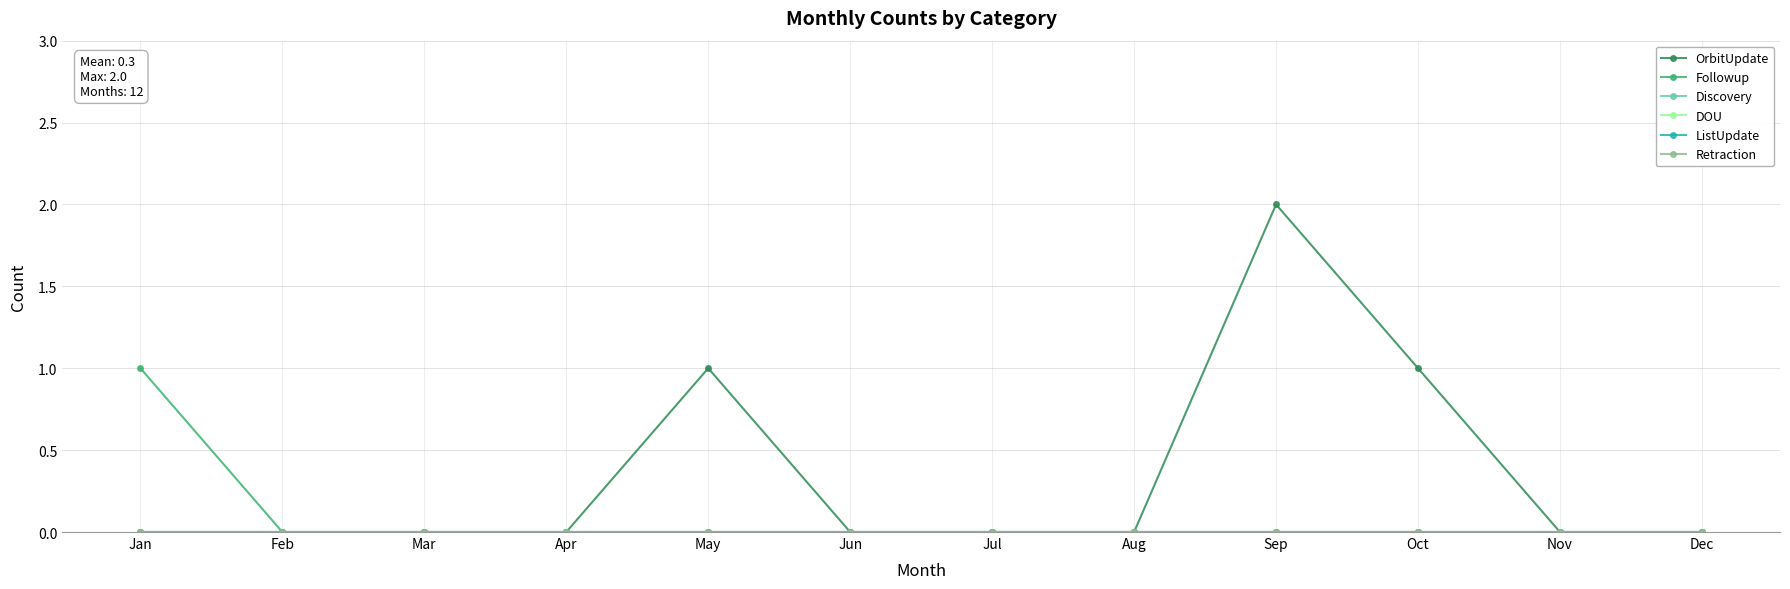

Which series changed the most between Apr and Sep?

OrbitUpdate